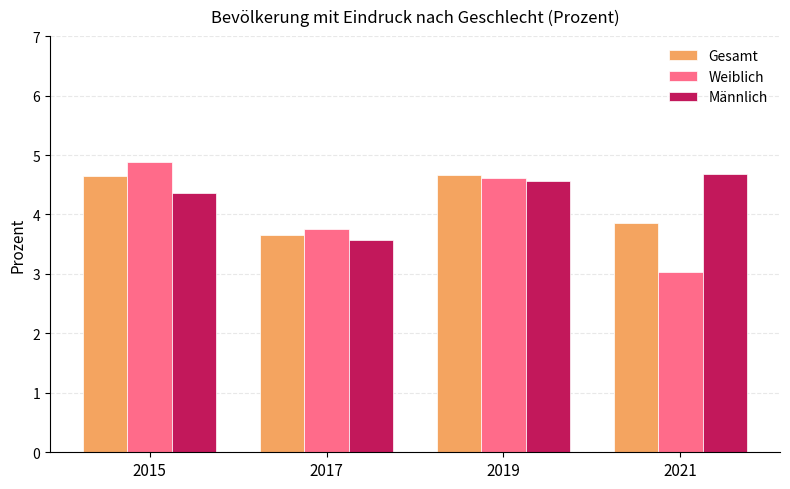

What are all the series names shown in the legend?

Gesamt, Weiblich, Männlich